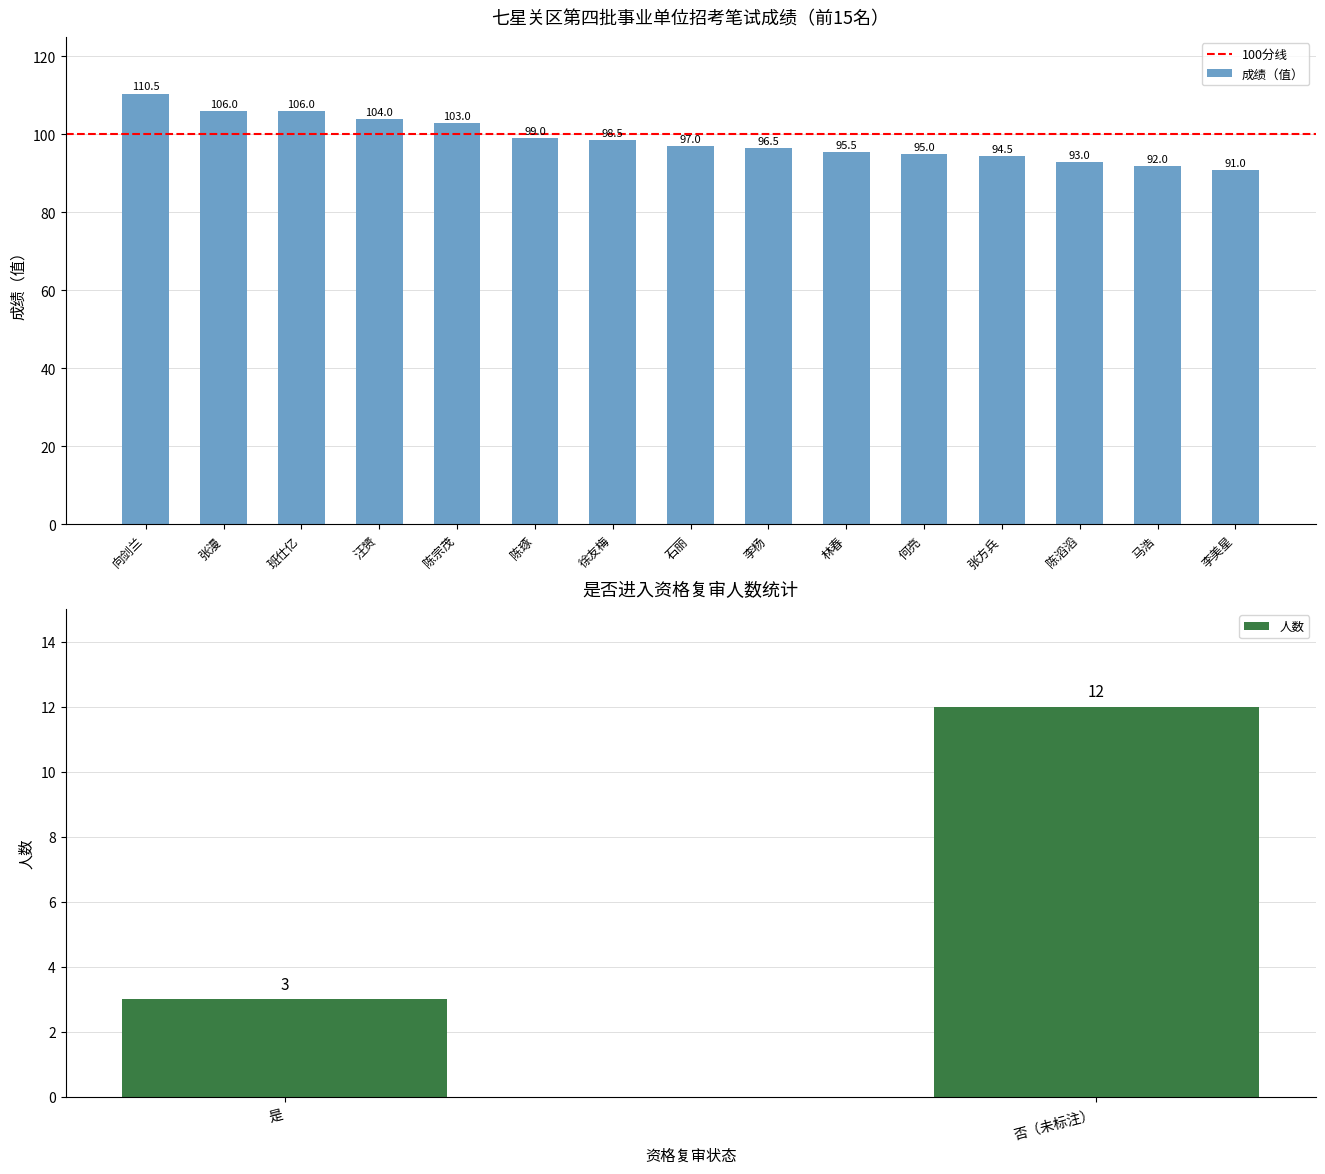

What is the ratio of the value at 张方兵 to the value at 徐友梅?

1.0